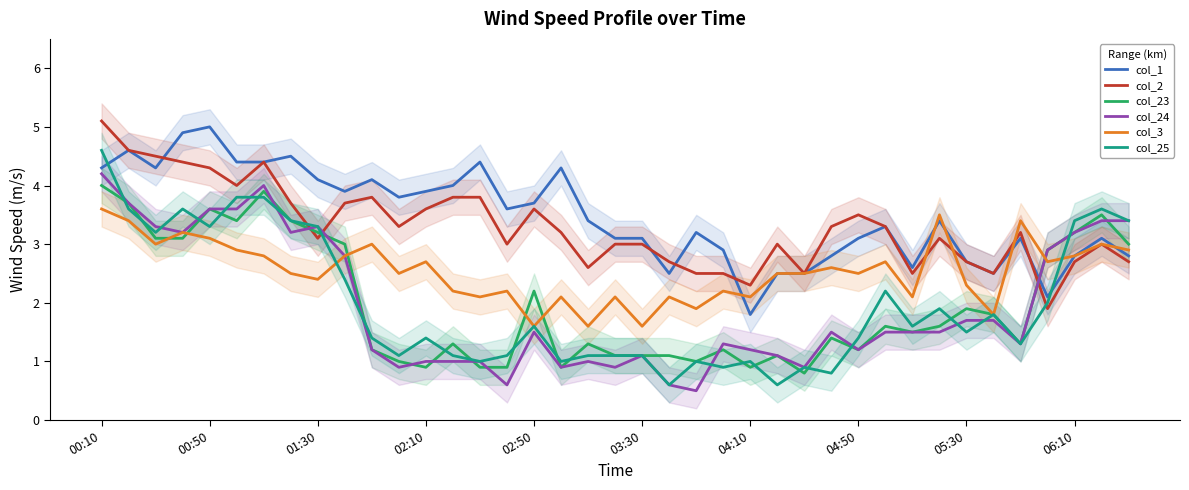

Which series has the largest range (max minus min)?

col_25